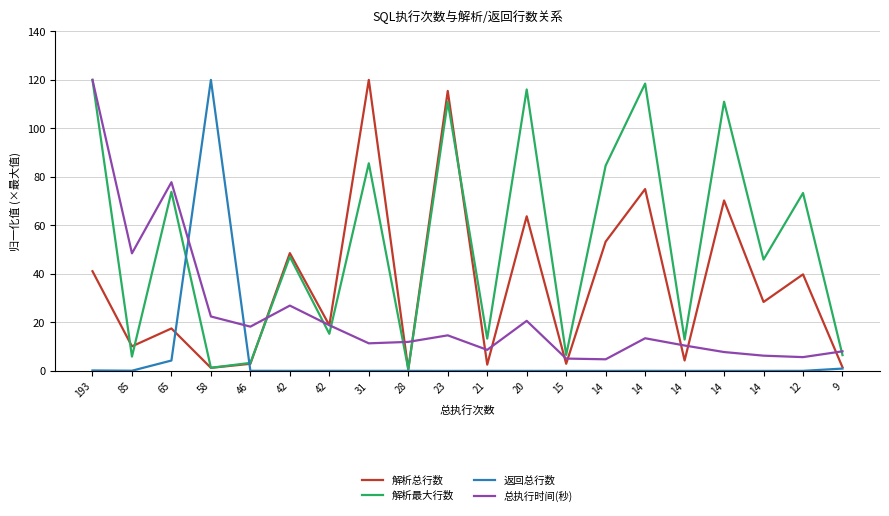

Does the chart display data point markers on the line(s)?

No